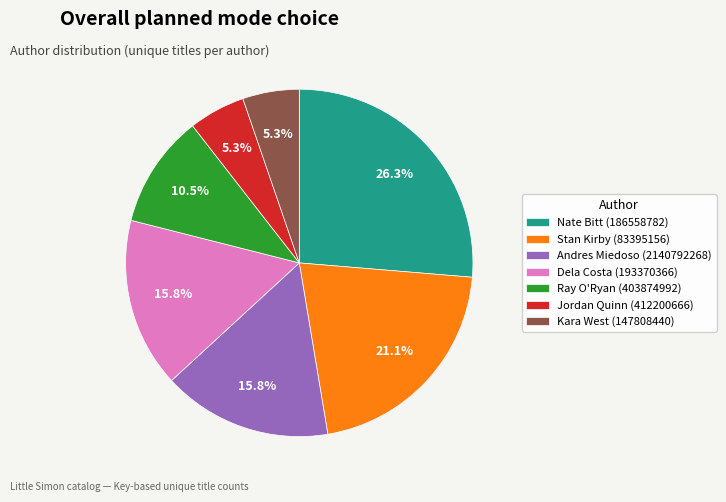

To the nearest percent, what is the difference between the largest and smallest slice percentages?

21%